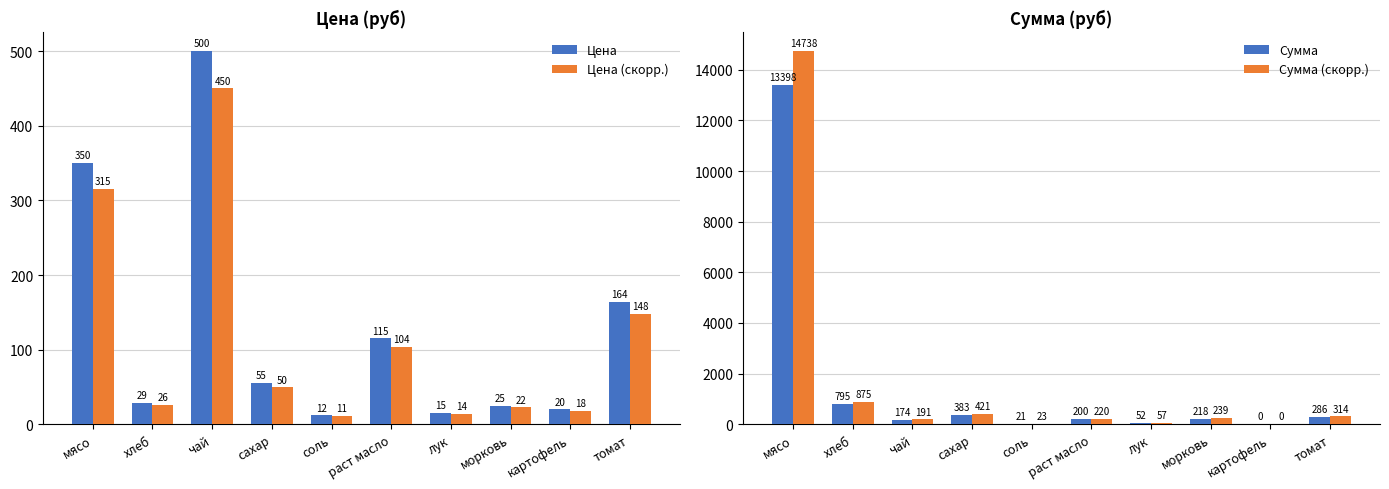

Between чай and раст масло, which is larger?

чай